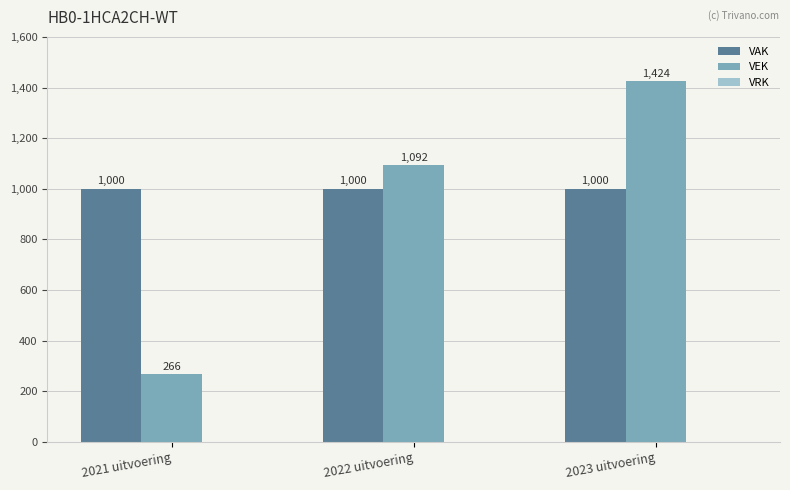

What is the sum of the VEK values at 2021 uitvoering and 2023 uitvoering?

1690